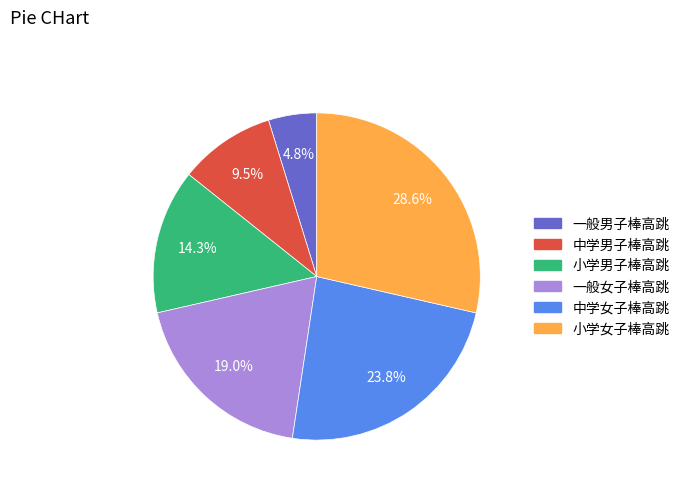

What percentage is the 小学女子棒高跳 slice, to the nearest percent?

29%